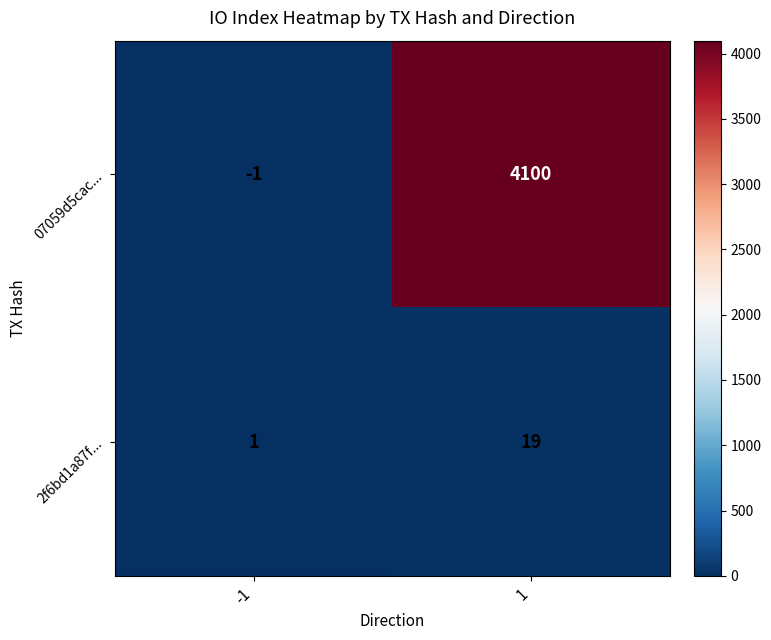

What is the maximum value shown in the chart?

4100